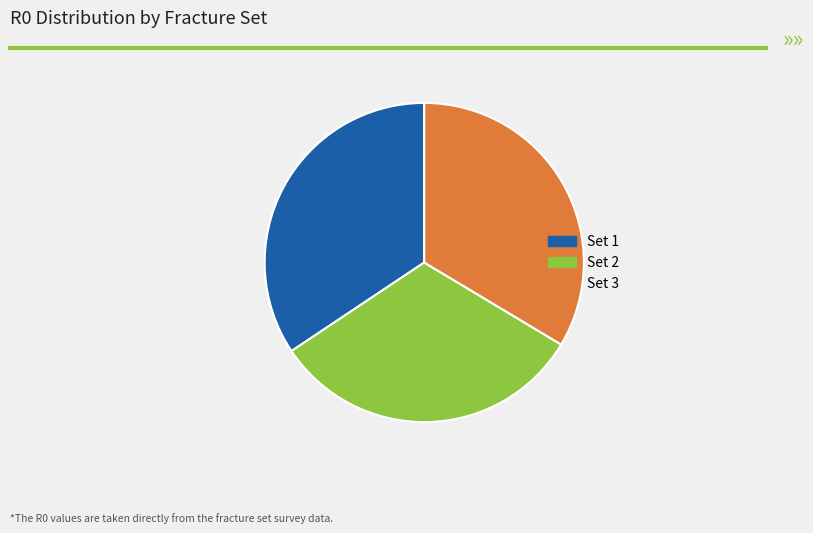

Count the number of slices in the pie.

3